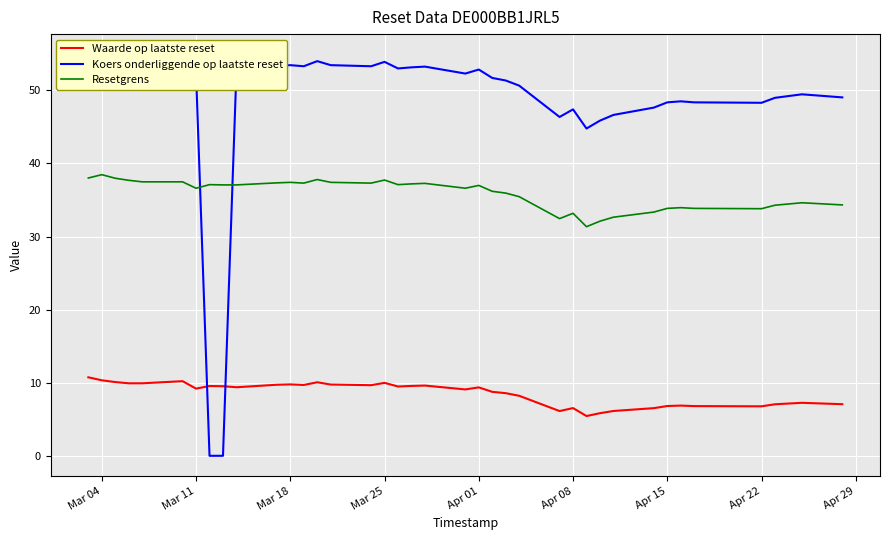

What is the lowest value of the Resetgrens series?

31.3